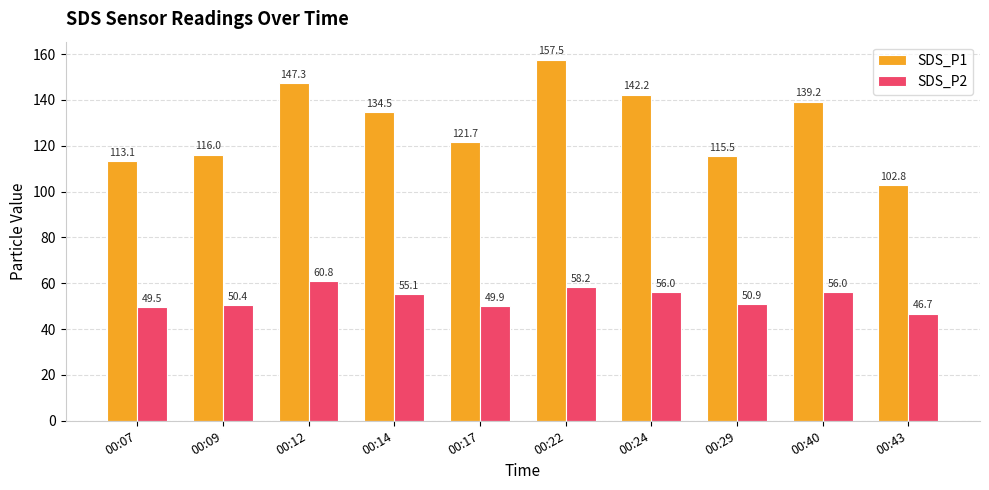

How many bars are there in each group?

2